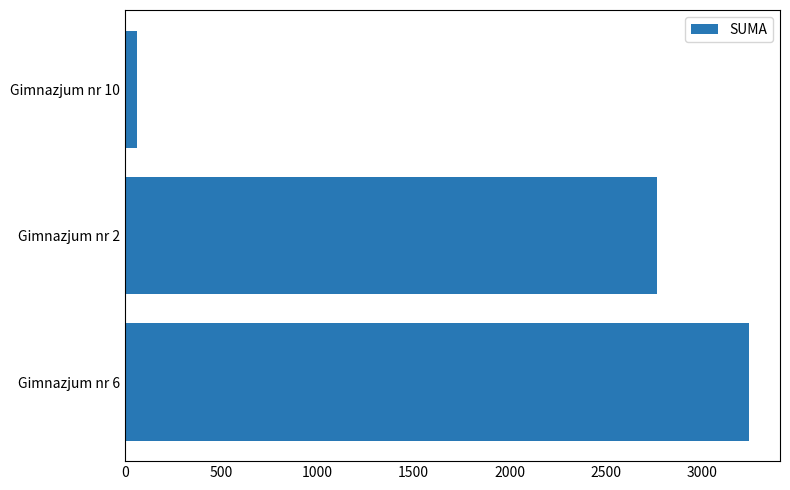

Where is the data nearest to the value 1653?

Gimnazjum nr 2